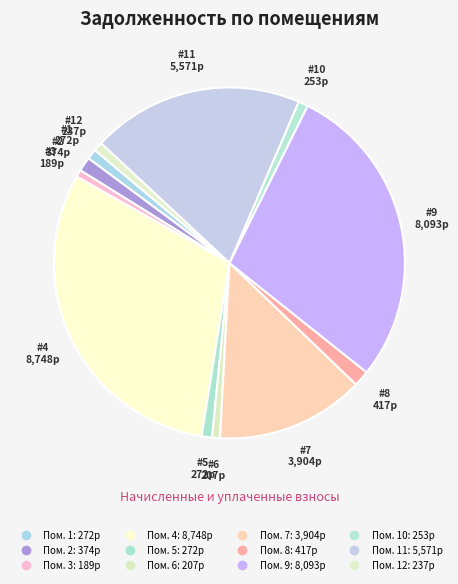

How many slices are in this pie chart?

12